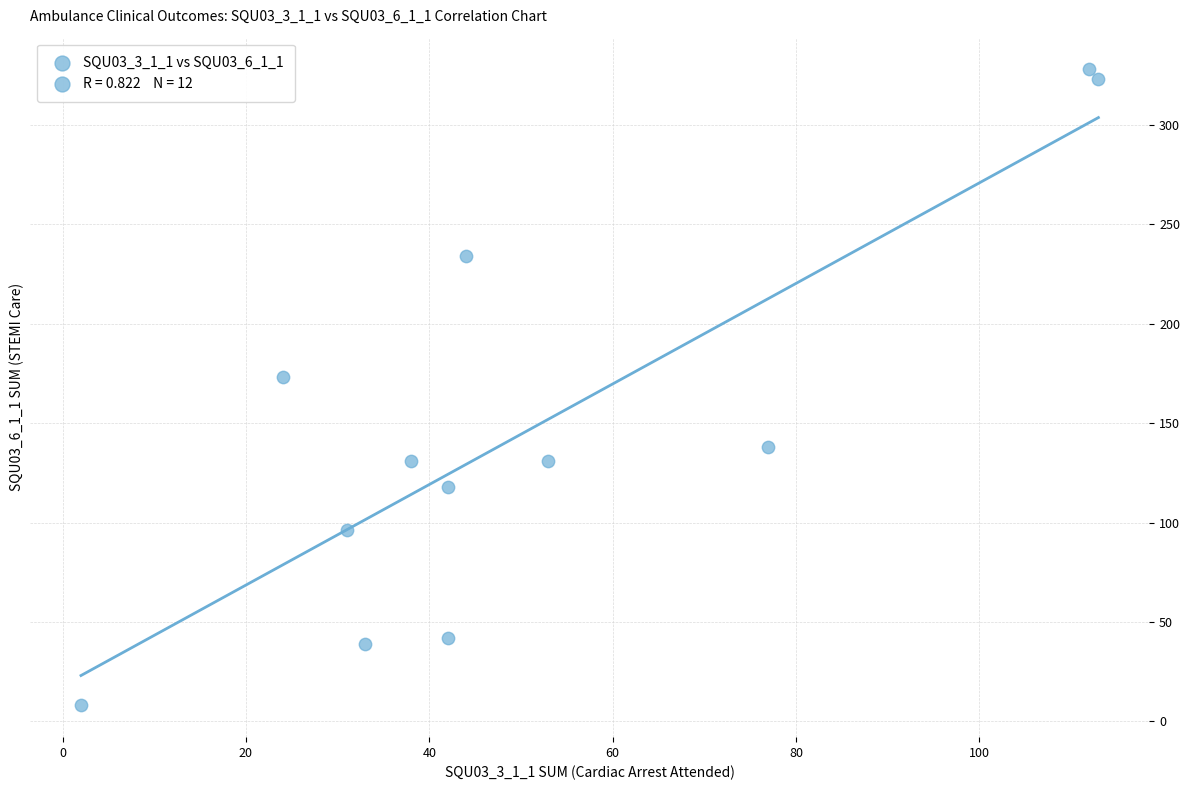

What is the range of X values (max minus min)?

111